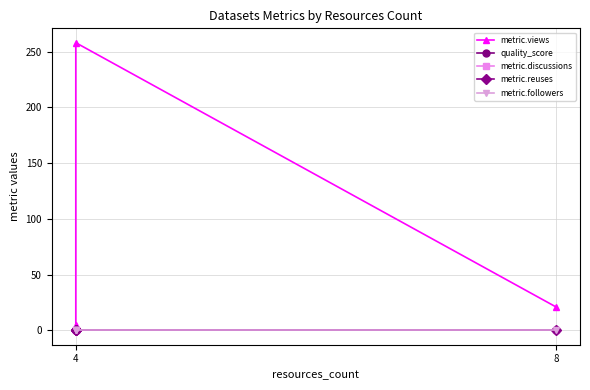

Which series has the largest total across all categories?

metric.views